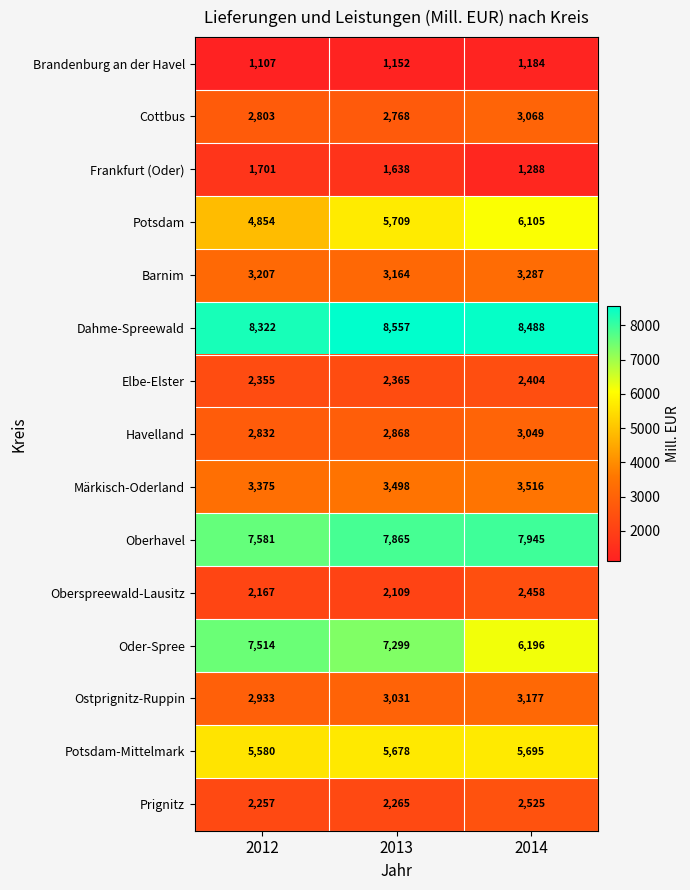

Is it true that Dahme-Spreewald equals 8488 at 2014?

True